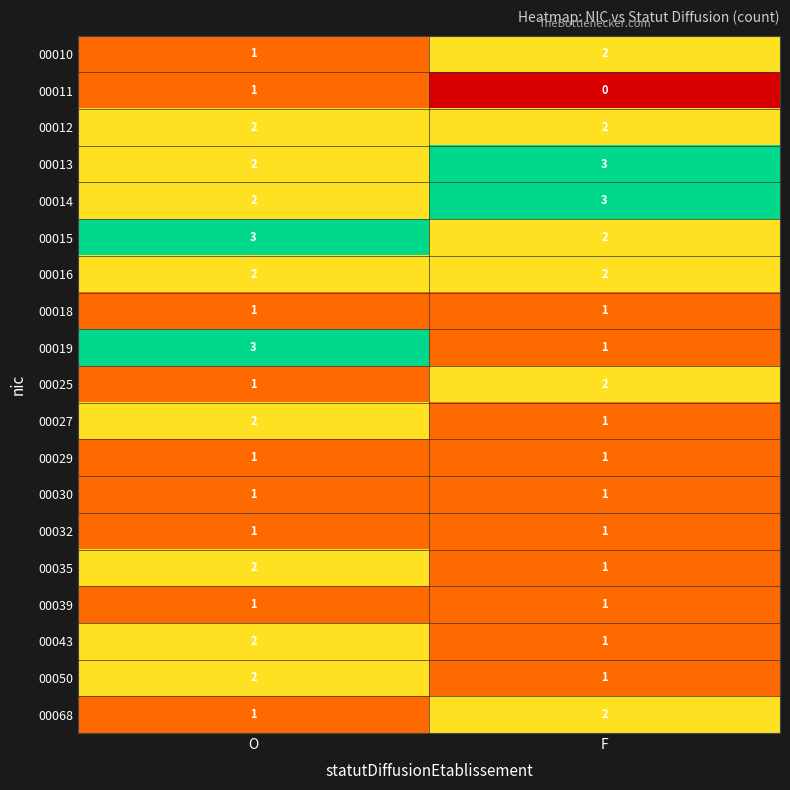

What is the spread (max minus min) of values at F?

3